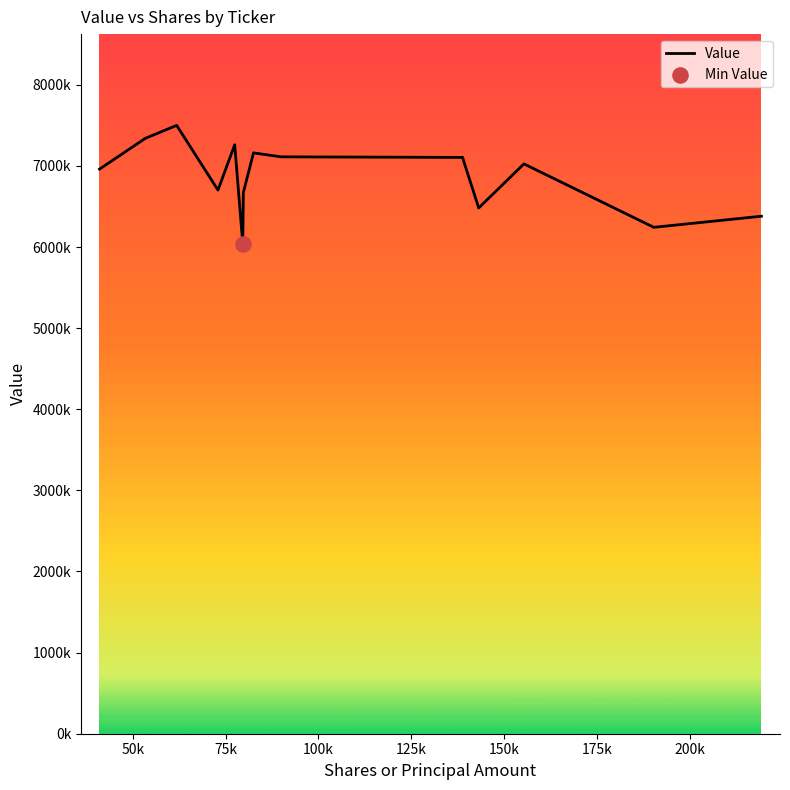

Does the chart have visible grid lines?

No